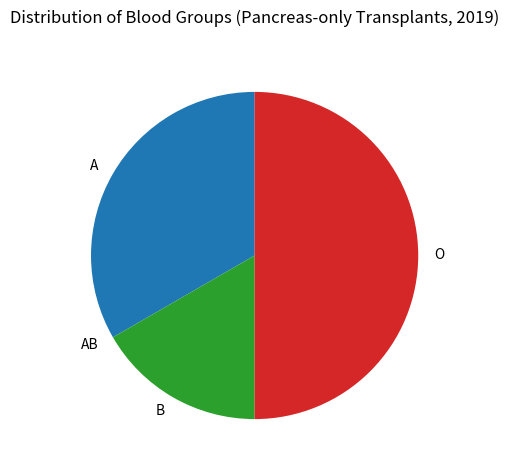

True or false: O accounts for 50% of the total.

True